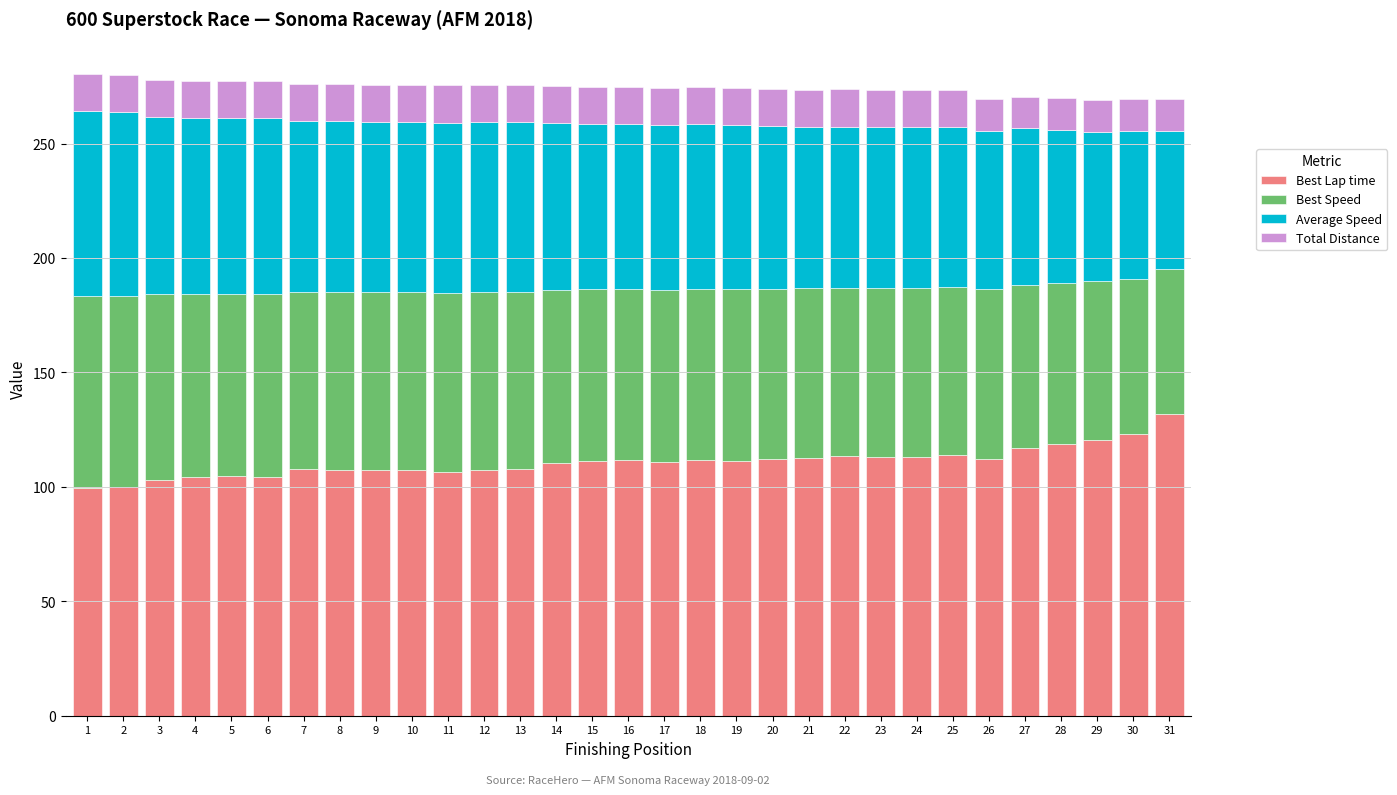

What is the highest value of the Best Lap time series?

131.8